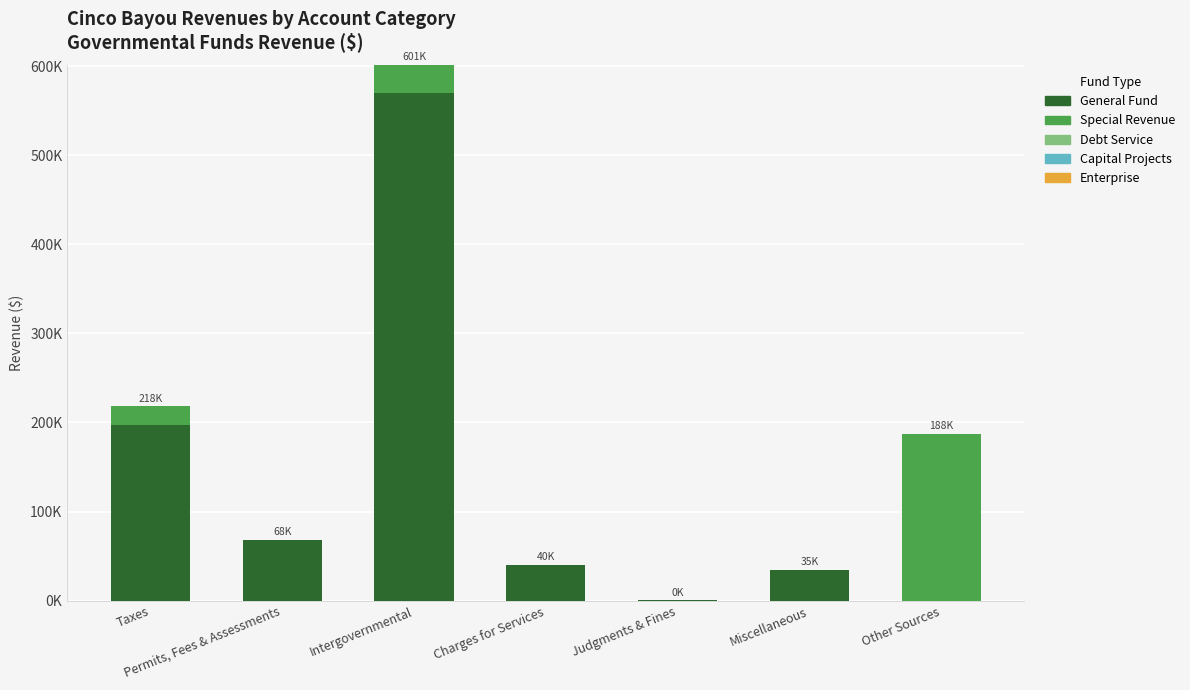

Are the bars horizontal?

No